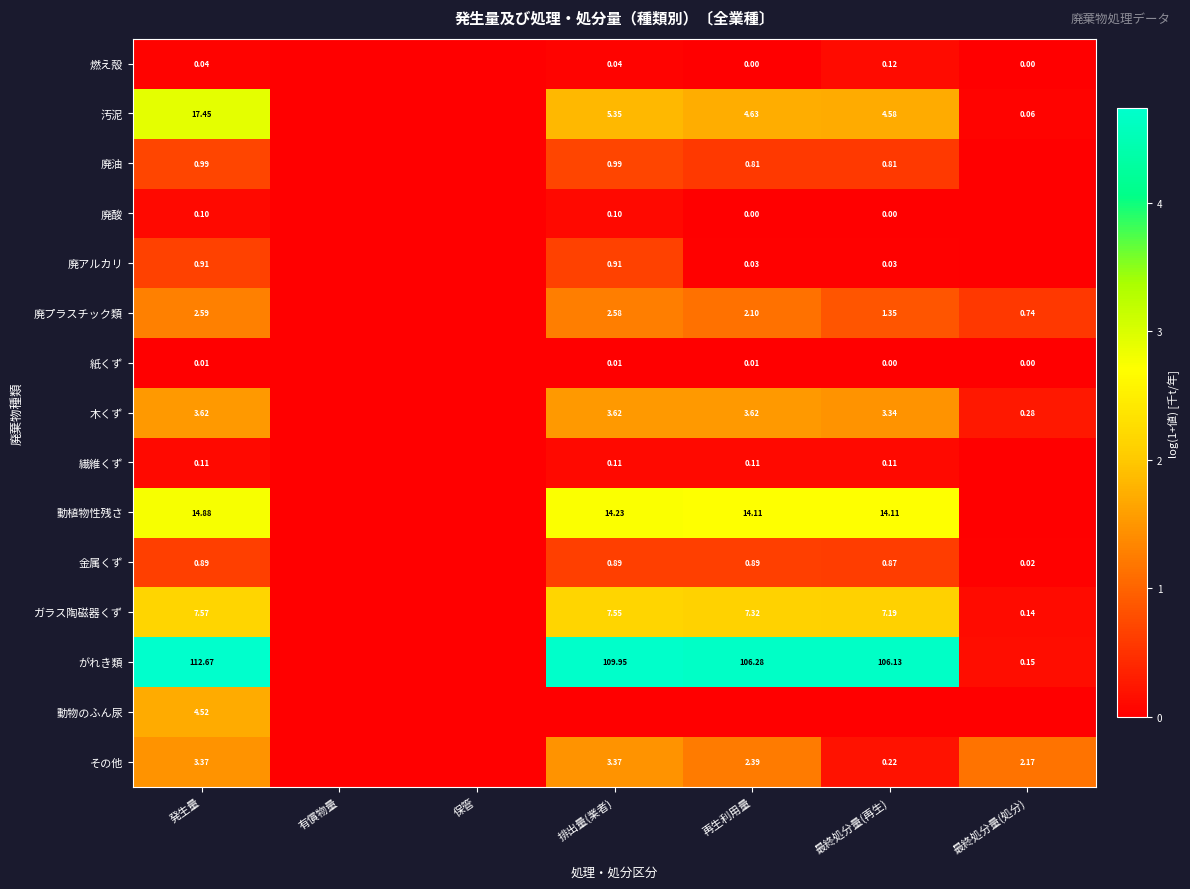

The value of 廃アルカリ at 保管 is -0.3. True or false?

False